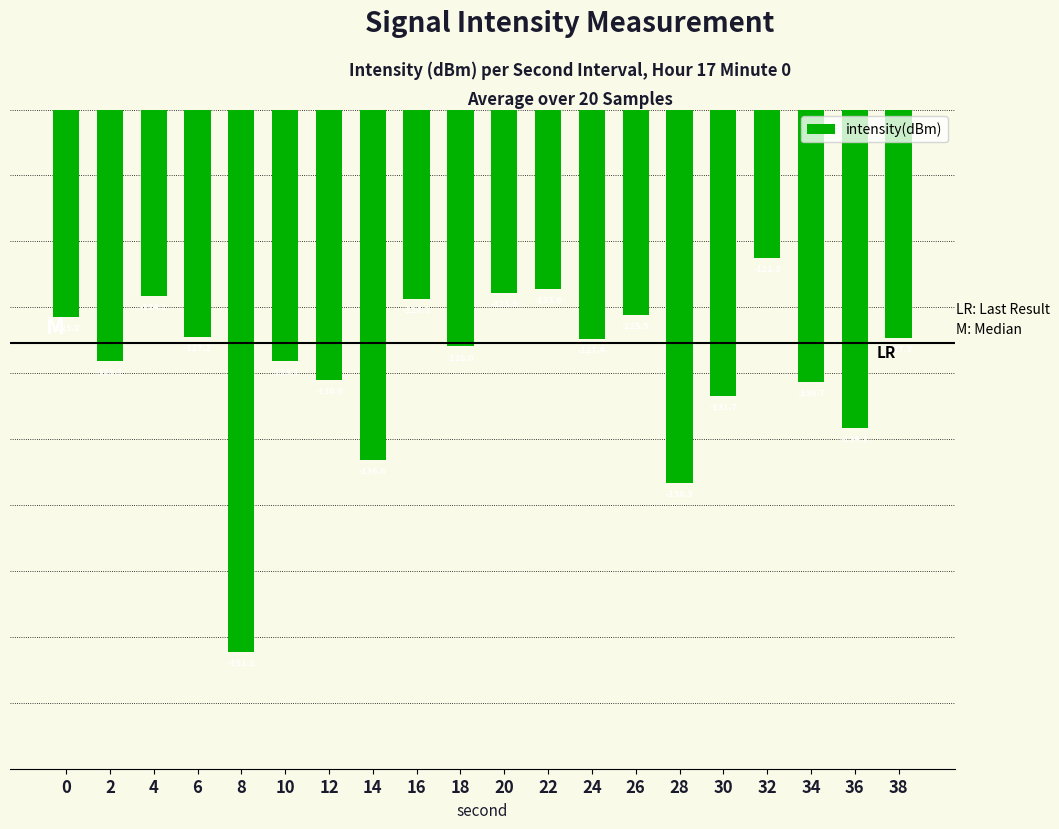

How many data points are above -127?

7